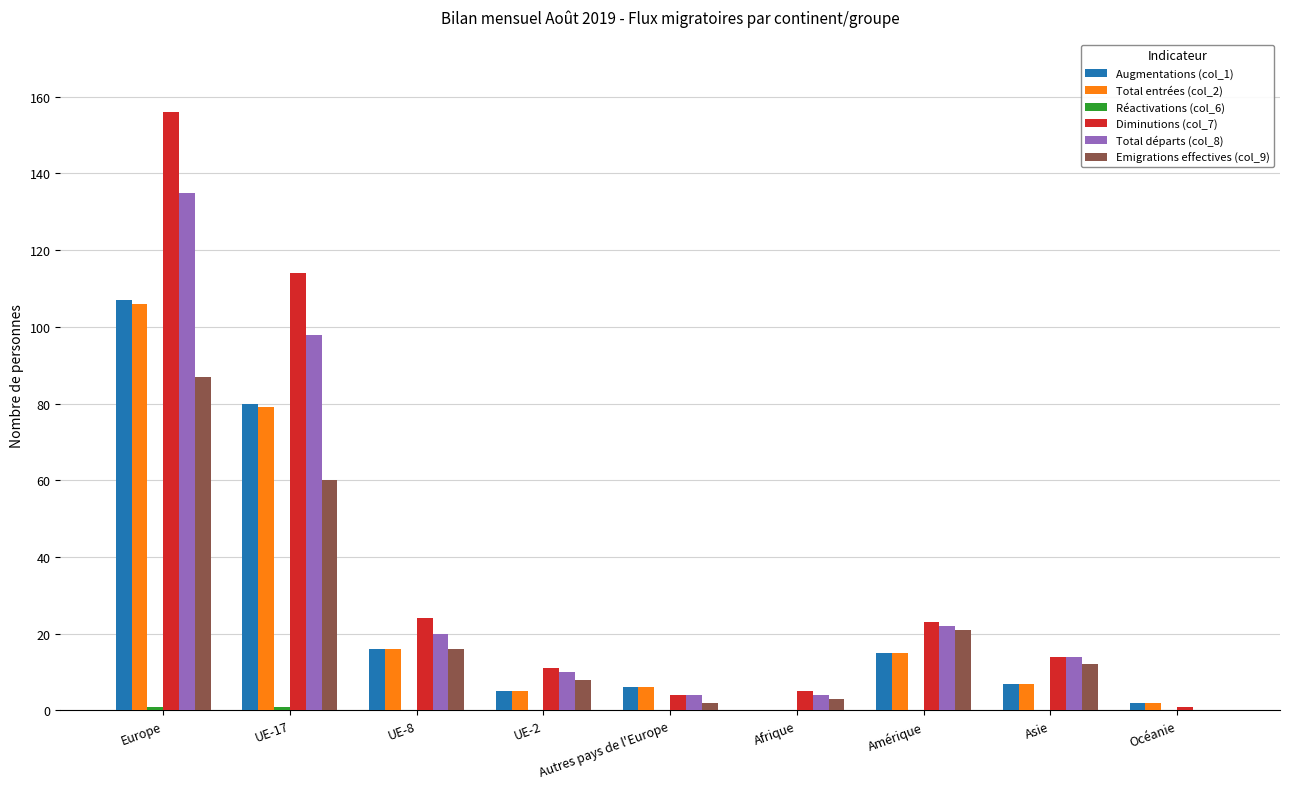

Is it true that Diminutions (col_7) equals 14 at Asie?

True